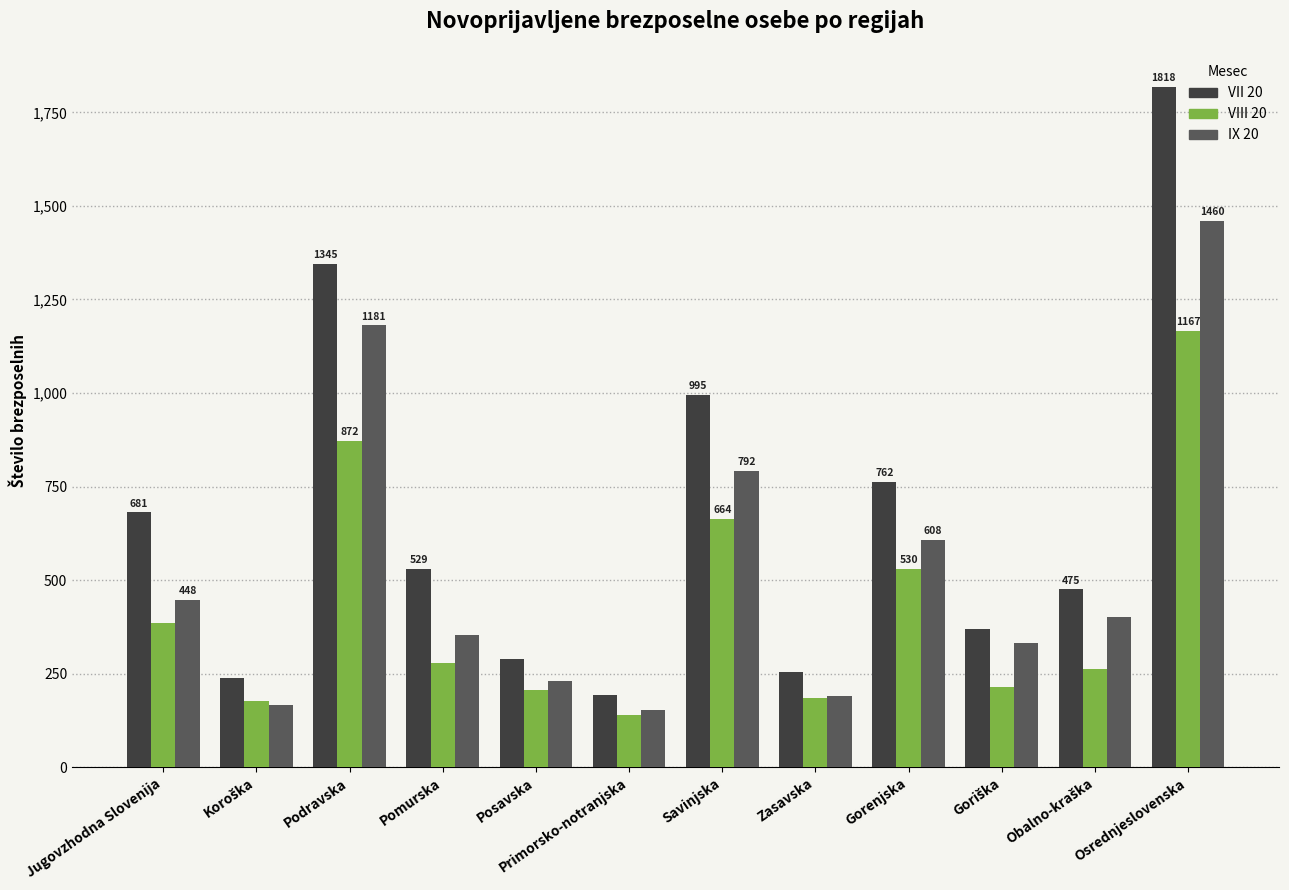

What is the label of the 9th bar from the right?

Pomurska